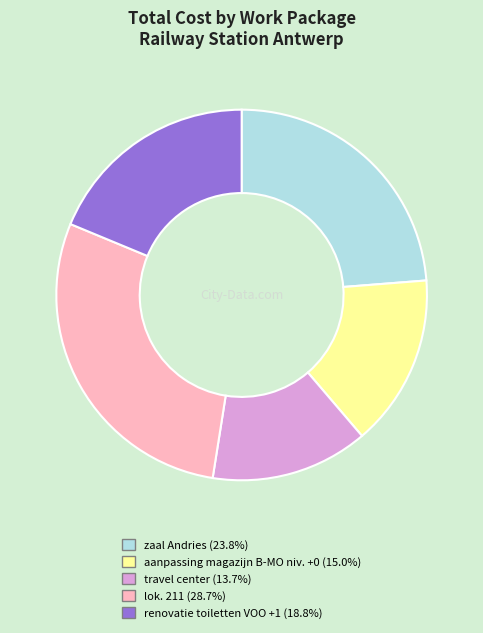

Is it true that lok. 211 is 29% of the pie?

True